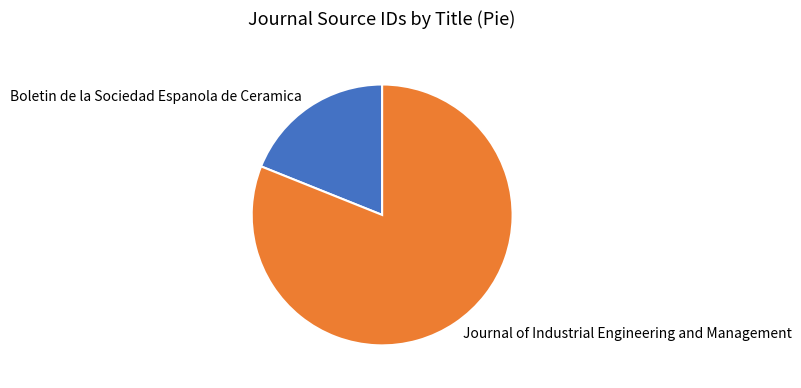

Between Journal of Industrial Engineering and Management and Boletin de la Sociedad Espanola de Ceramica, which is larger?

Journal of Industrial Engineering and Management